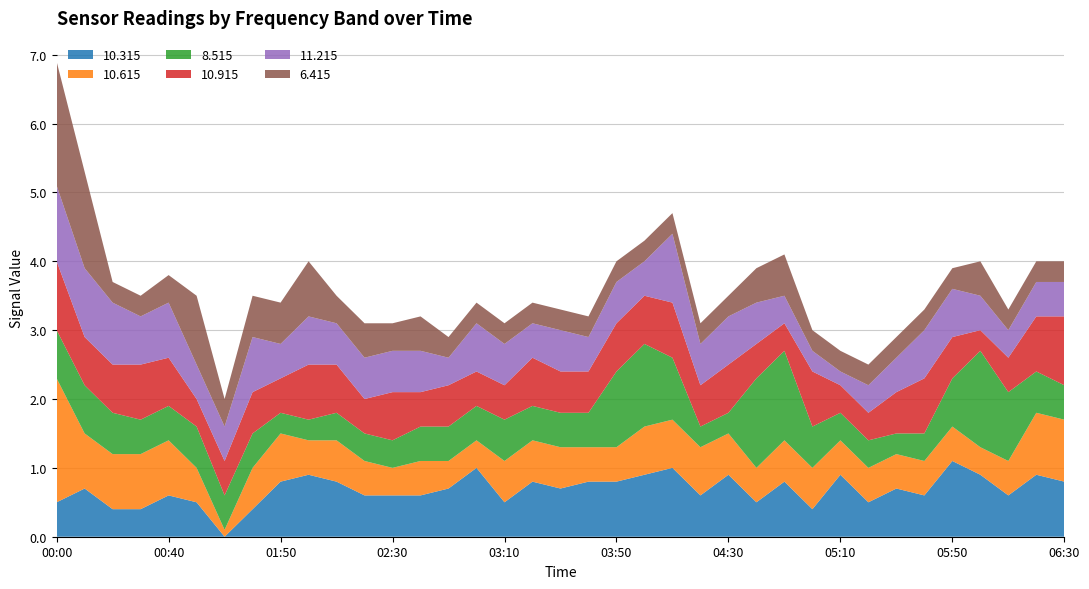

At which category is the sum across all series the highest?

00:00